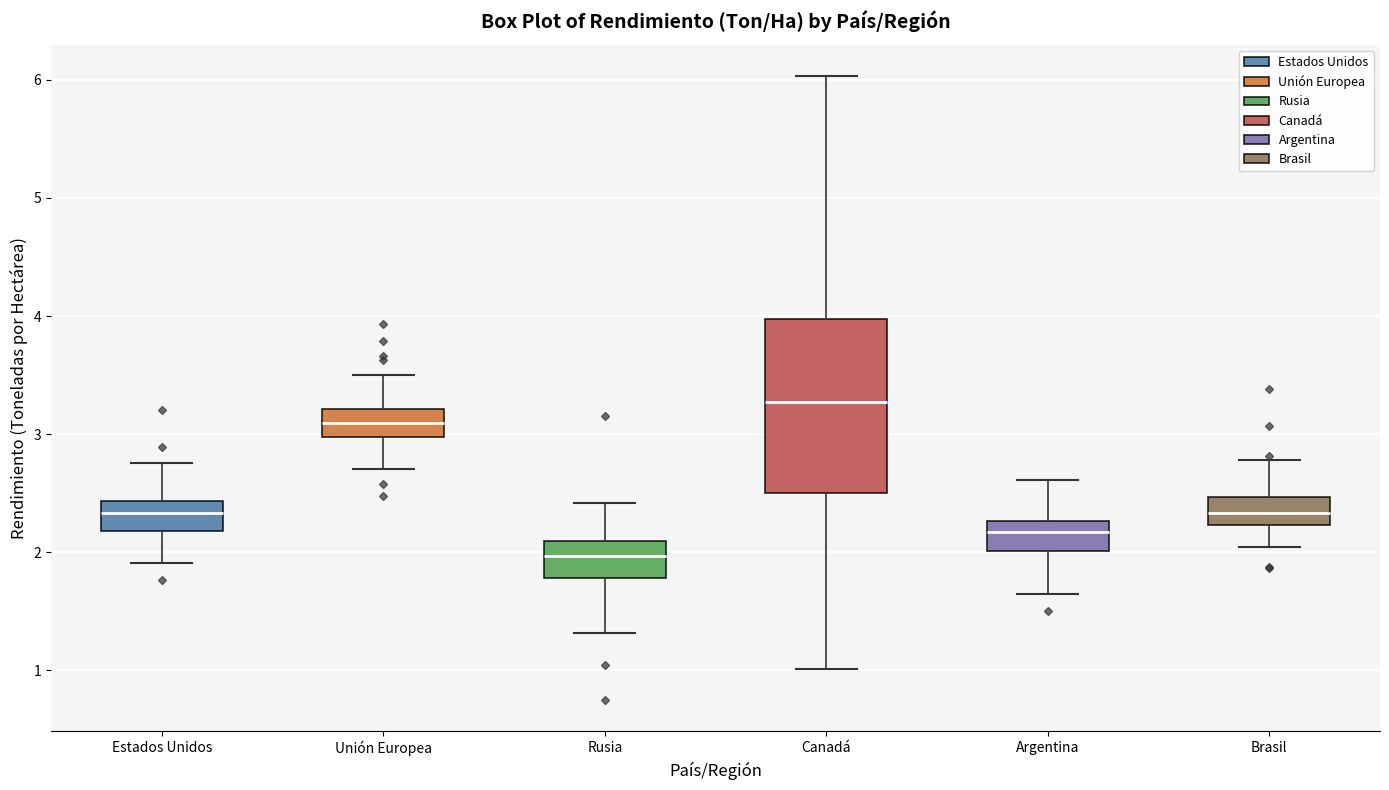

Reading left to right, transcribe this box plot: for each box, give where its median line is, the range the box spans, and where its two whiskers end, as read against the y-axis. The values are not printed on the chart, so give them approximately, as read against the axis.

Estados Unidos: median 2.3, box 2.2 to 2.4, whiskers 1.9 to 2.8
Unión Europea: median 3.1, box 3.0 to 3.2, whiskers 2.7 to 3.5
Rusia: median 2.0, box 1.8 to 2.1, whiskers 1.3 to 2.4
Canadá: median 3.3, box 2.5 to 4.0, whiskers 1.0 to 6.0
Argentina: median 2.2, box 2.0 to 2.3, whiskers 1.6 to 2.6
Brasil: median 2.3, box 2.2 to 2.5, whiskers 2.0 to 2.8